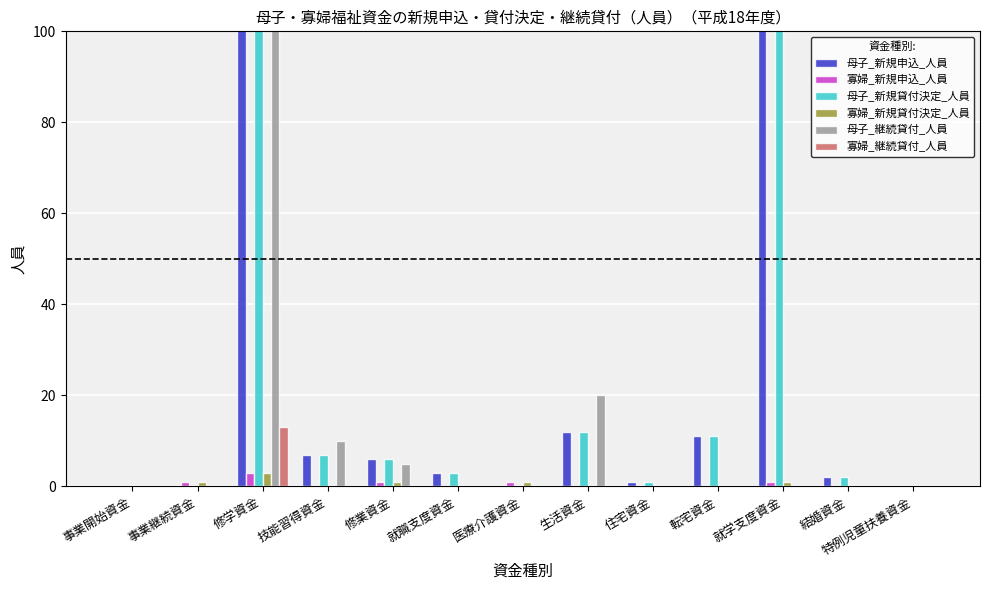

What position from the right is 結婚資金?

2